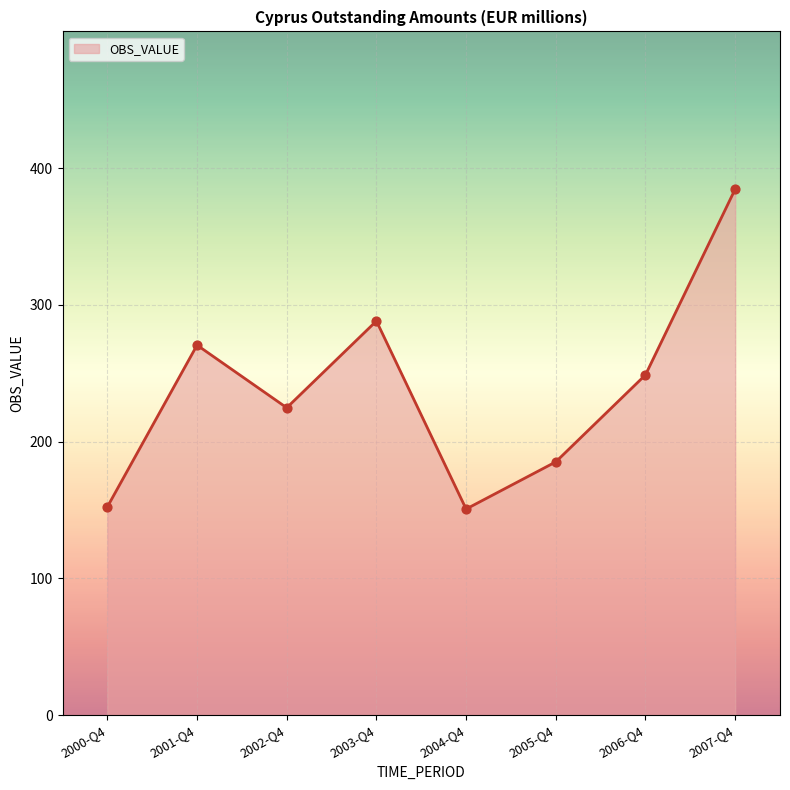

Which has a higher value, 2001-Q4 or 2005-Q4?

2001-Q4